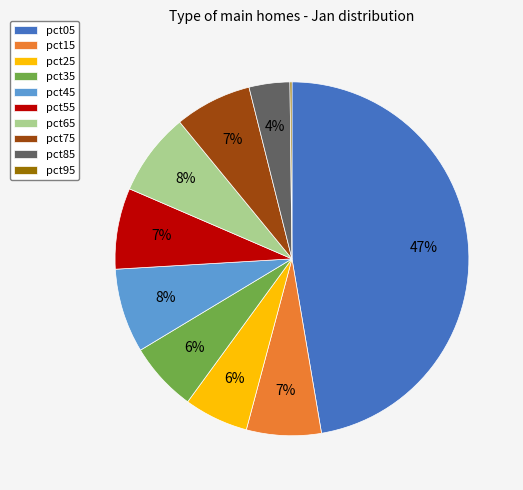

What is the largest slice in the pie chart?

pct05